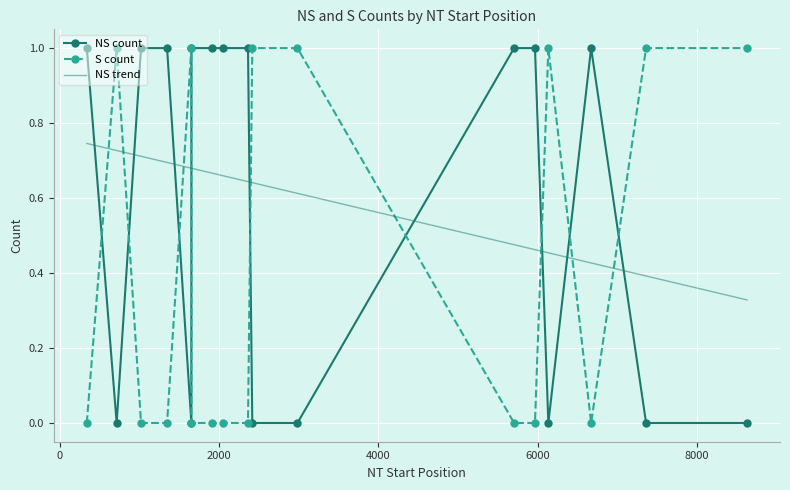

At which label is NS count closest to 0?

8630